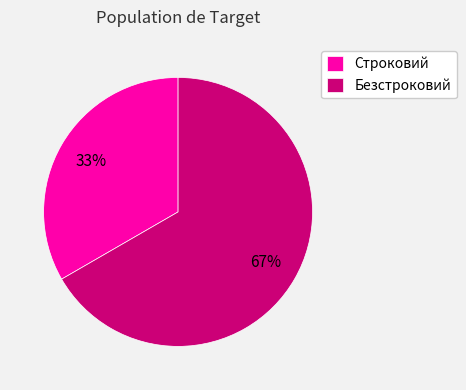

Which has a higher value, Безстроковий or Строковий?

Безстроковий